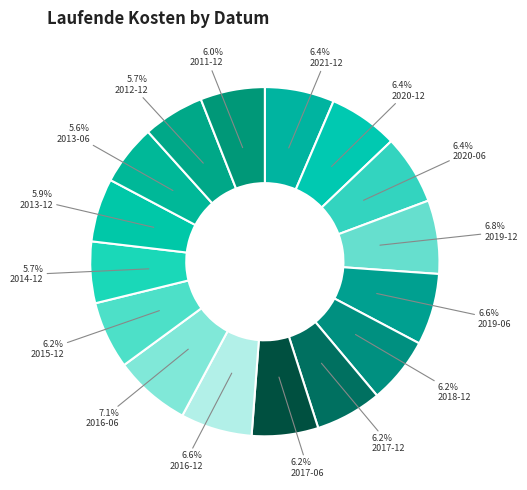

Which slice is the largest?

2016-06-30